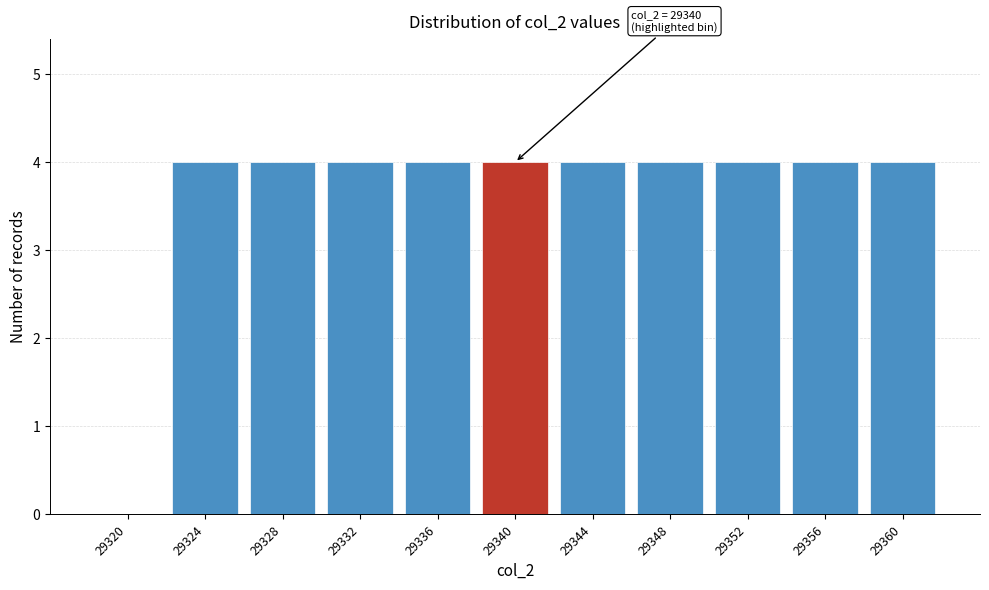

Reading left to right, list all the values displayed in this chart.

29320=0	29324=4	29328=4	29332=4	29336=4	29340=4	29344=4	29348=4	29352=4	29356=4	29360=4